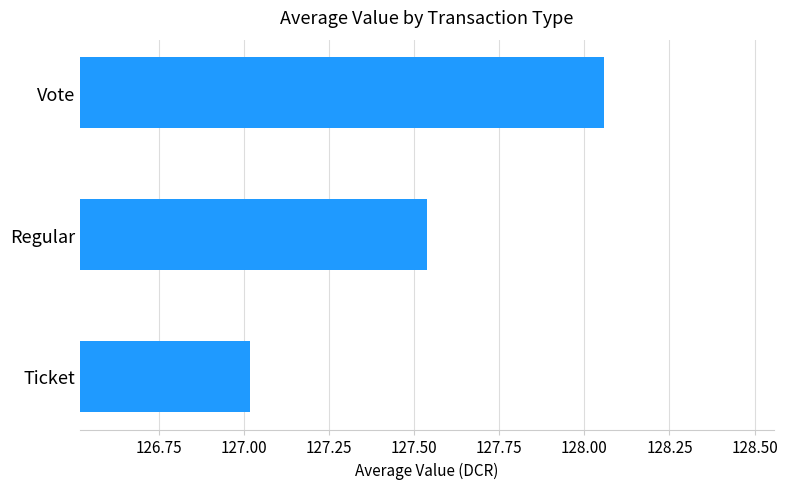

Which has a higher value, Vote or Ticket?

Vote